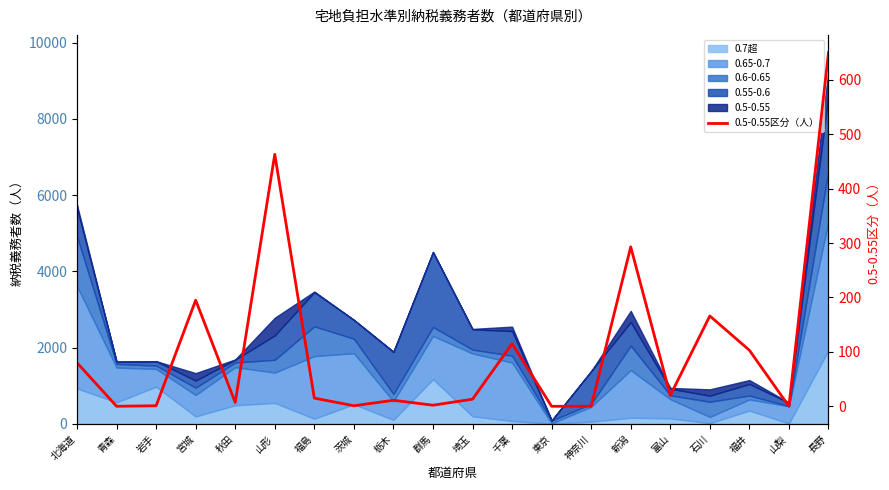

Does the chart have visible grid lines?

No